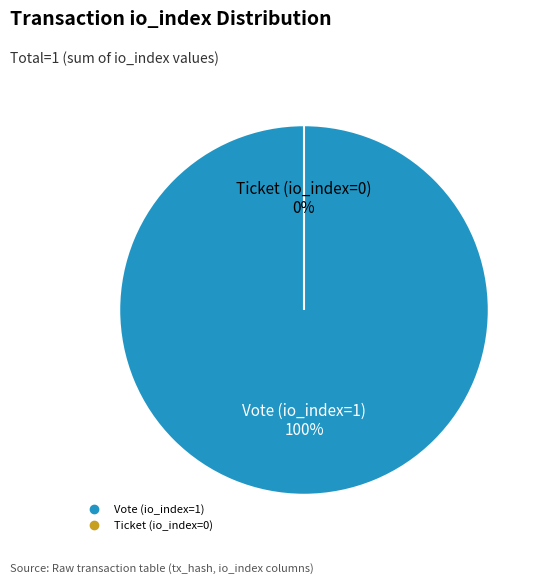

What is the largest slice in the pie chart?

Vote (io_index=1)